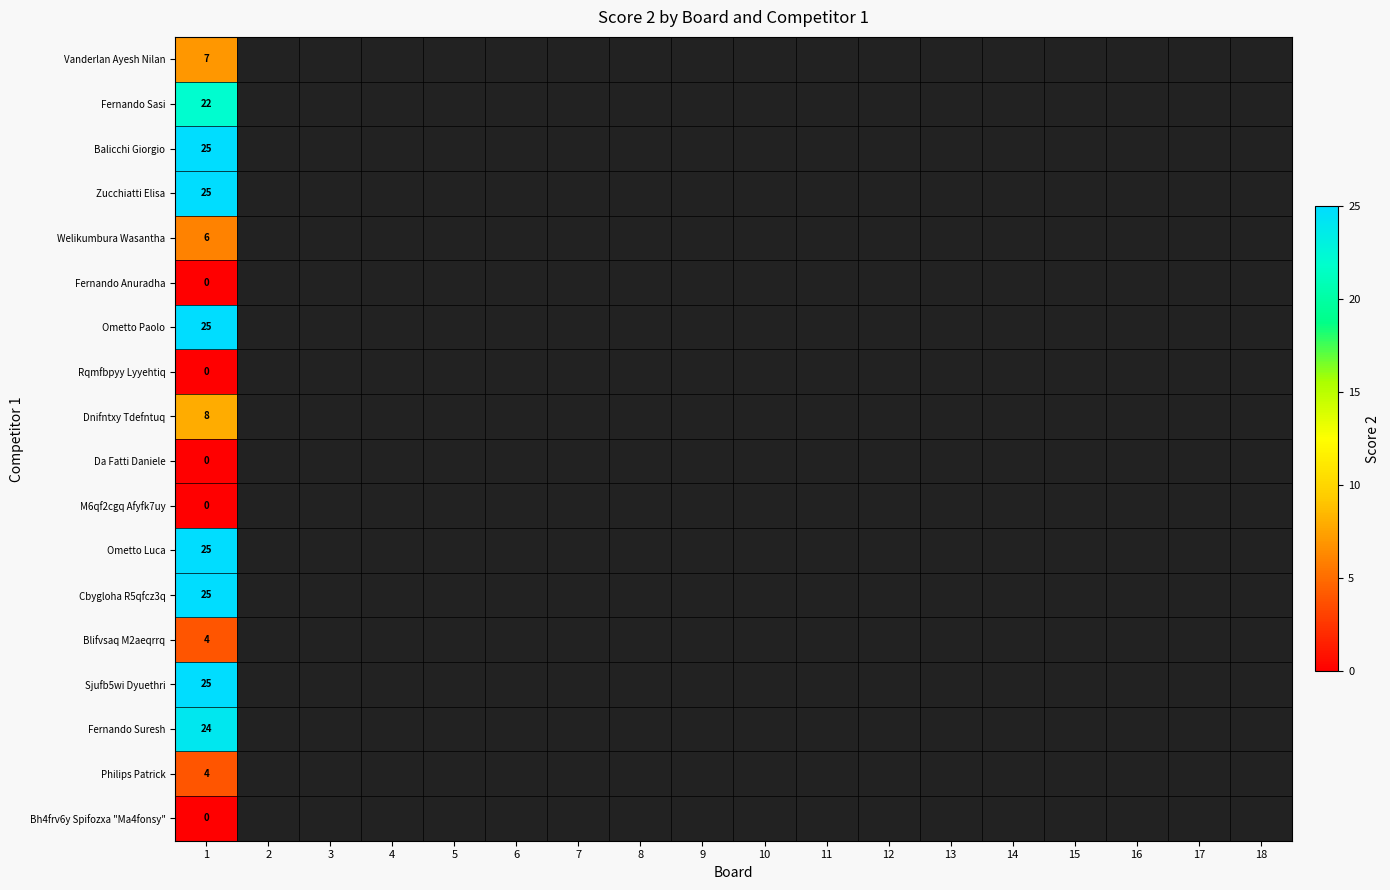

True or false: Dnifntxy Tdefntuq has a value of 3 at 1.

False